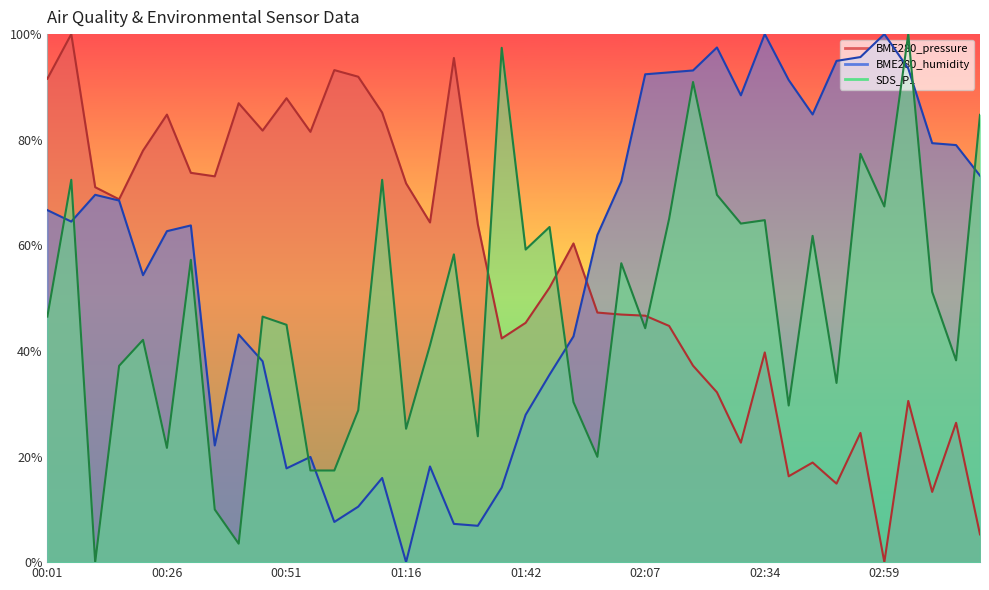

Which series has the largest range (max minus min)?

BME280_pressure